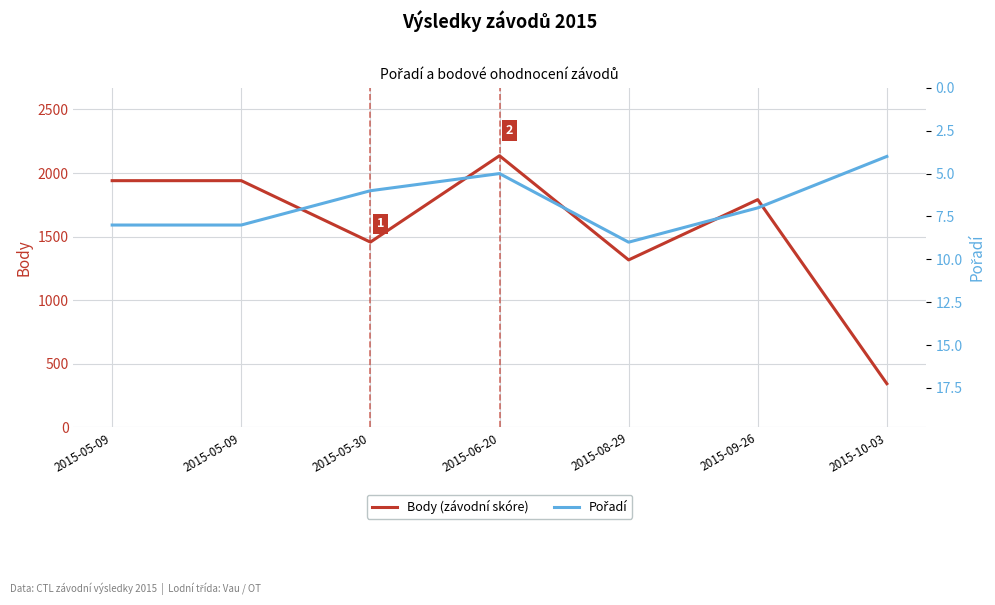

At which label is Pořadí closest to 6?

2015-05-30